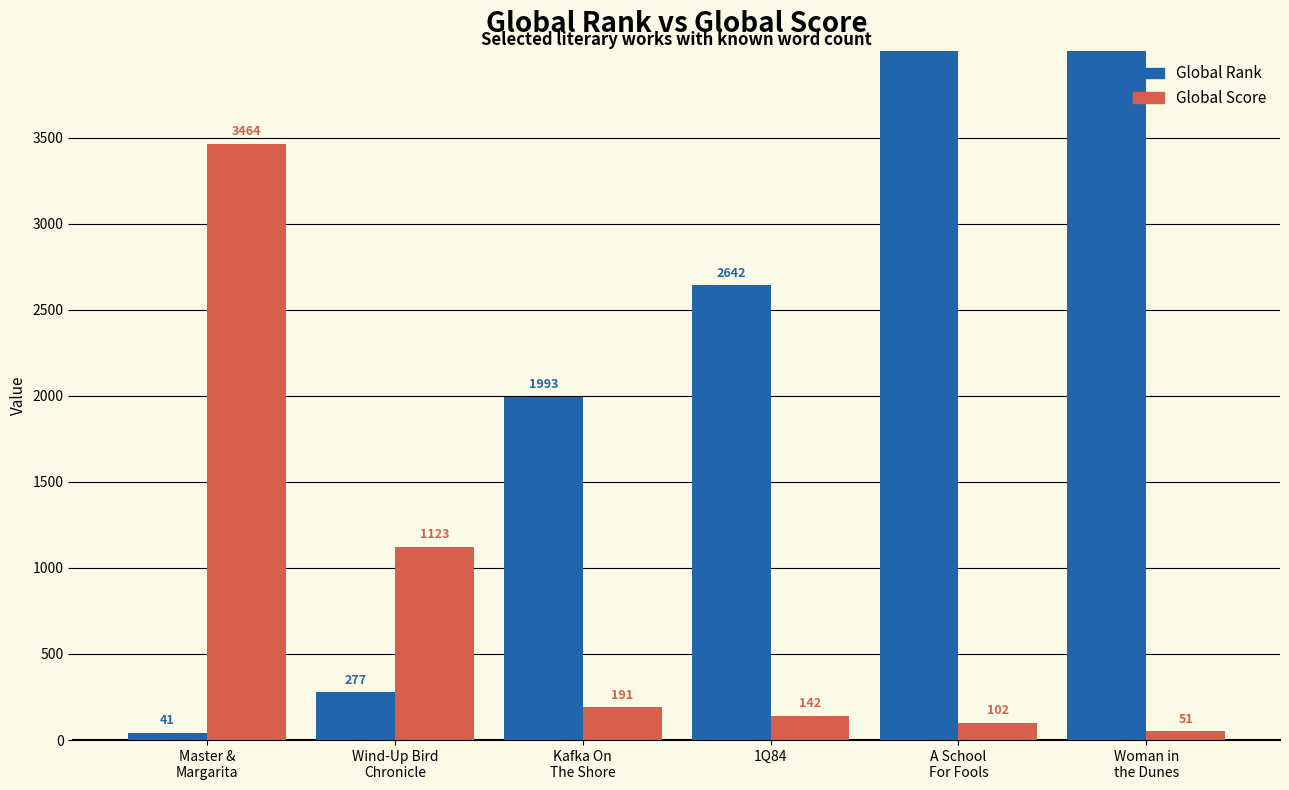

List the series in order of their peak value, lowest first.

Global Score, Global Rank